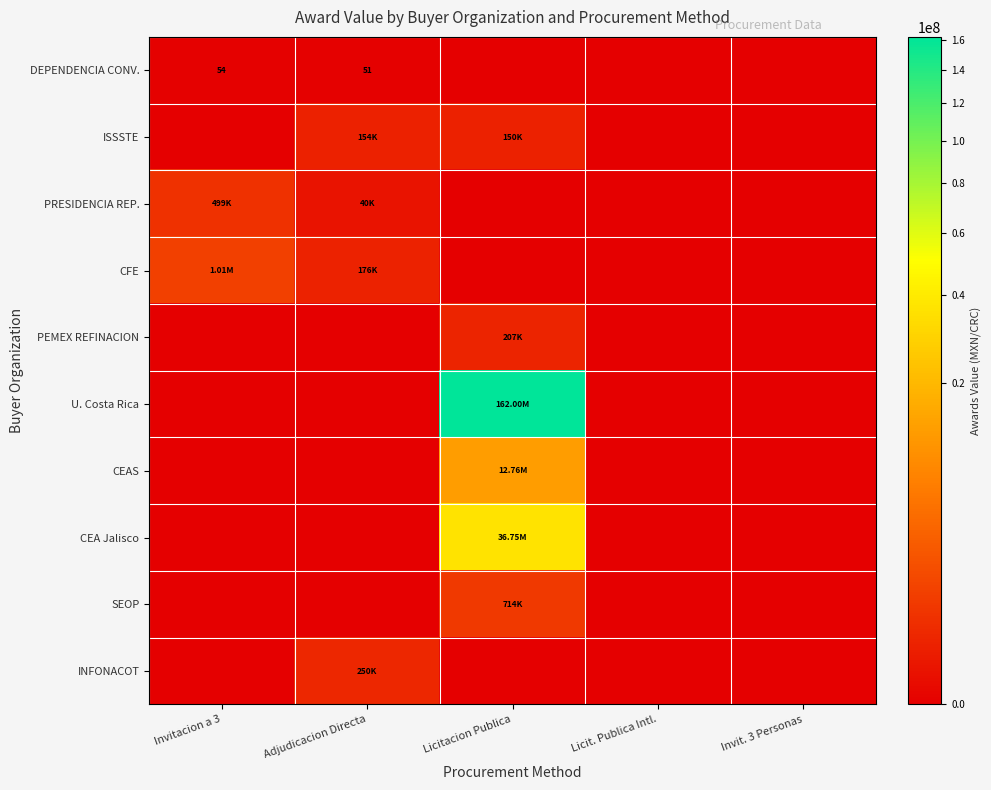

The value of CFE at Licit. Publica Intl. is 0.0. True or false?

True